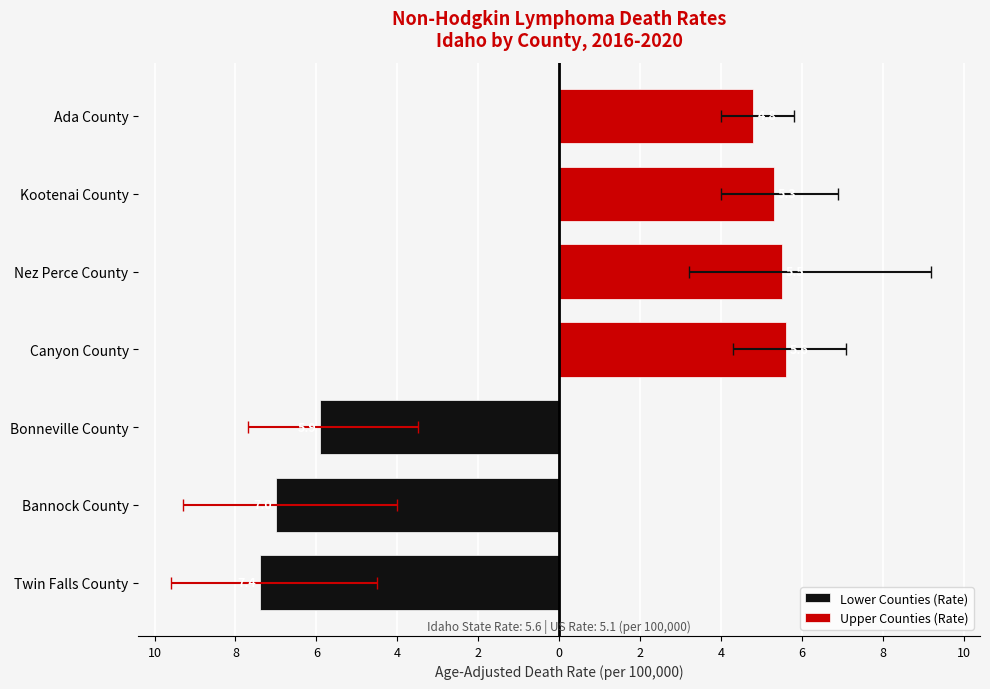

What is the difference between the second highest and minimum values in the Upper CI series?

4.2